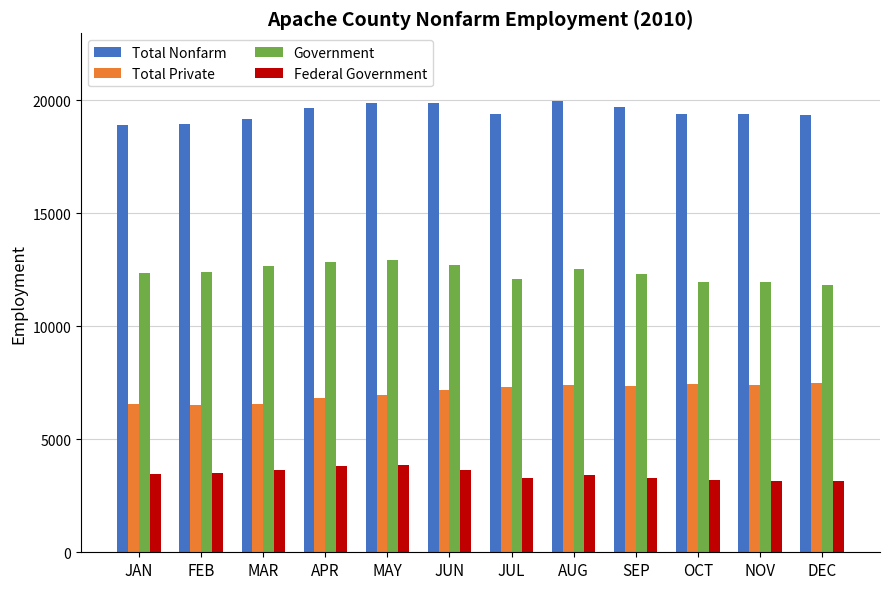

At which label does Total Nonfarm first exceed 19400?

APR